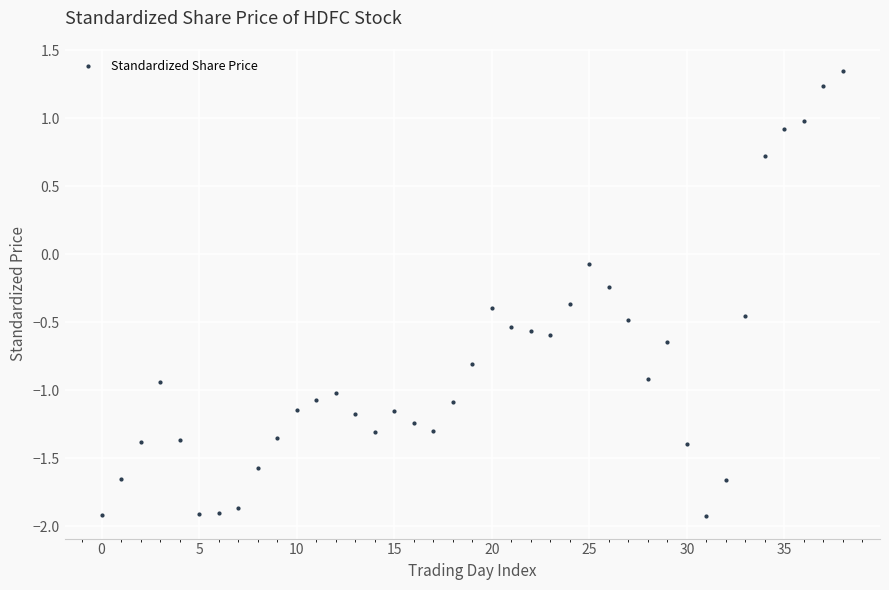

True or false: the data has more than 0 interior local peaks.

True